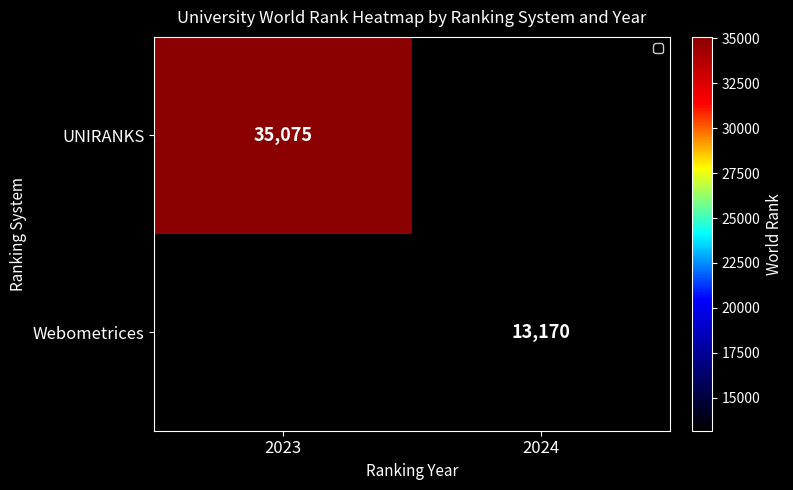

Is the value of Webometrices at 2024 greater than the value of UNIRANKS at 2023?

No